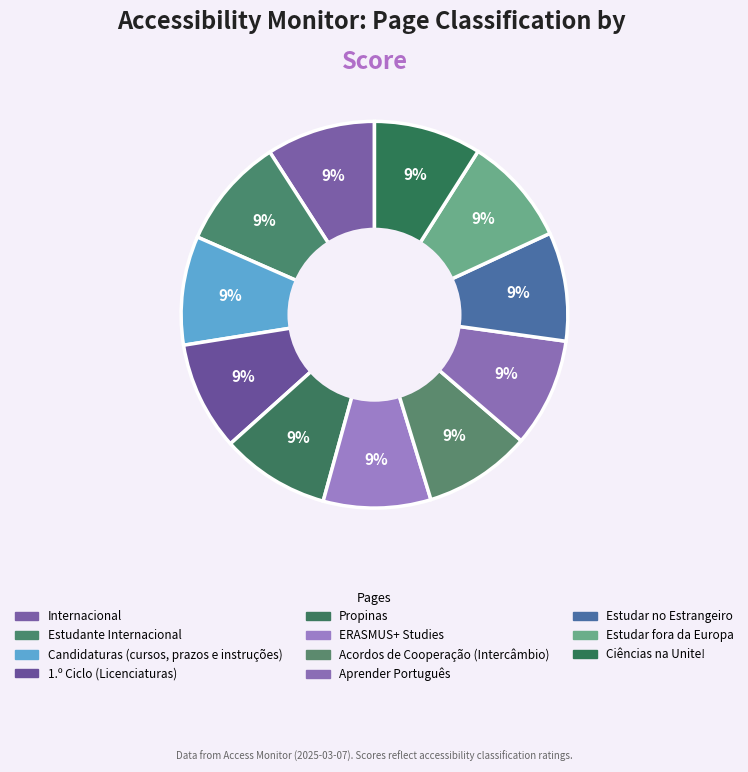

Combined, what portion of the pie is Aprender Português and 1.º Ciclo (Licenciaturas)?

18.2%